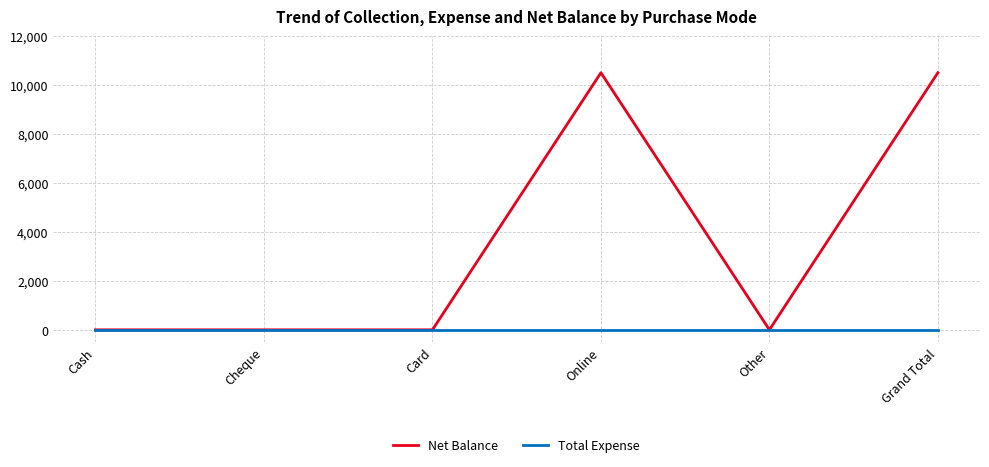

True or false: Net Balance has a value of 0 at Cash.

True